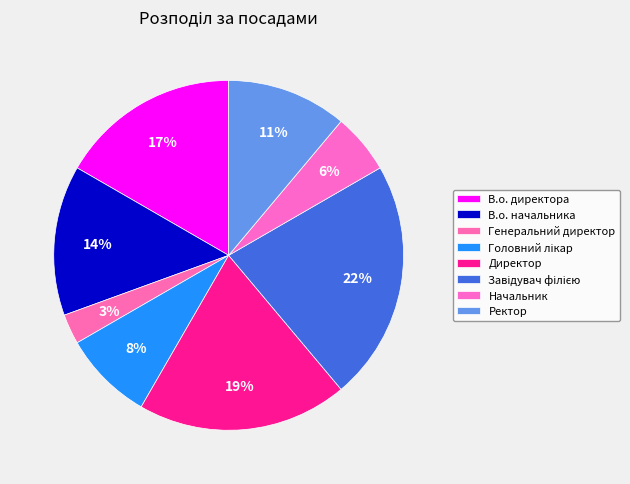

To the nearest percent, what is the difference between the largest and smallest slice percentages?

19%